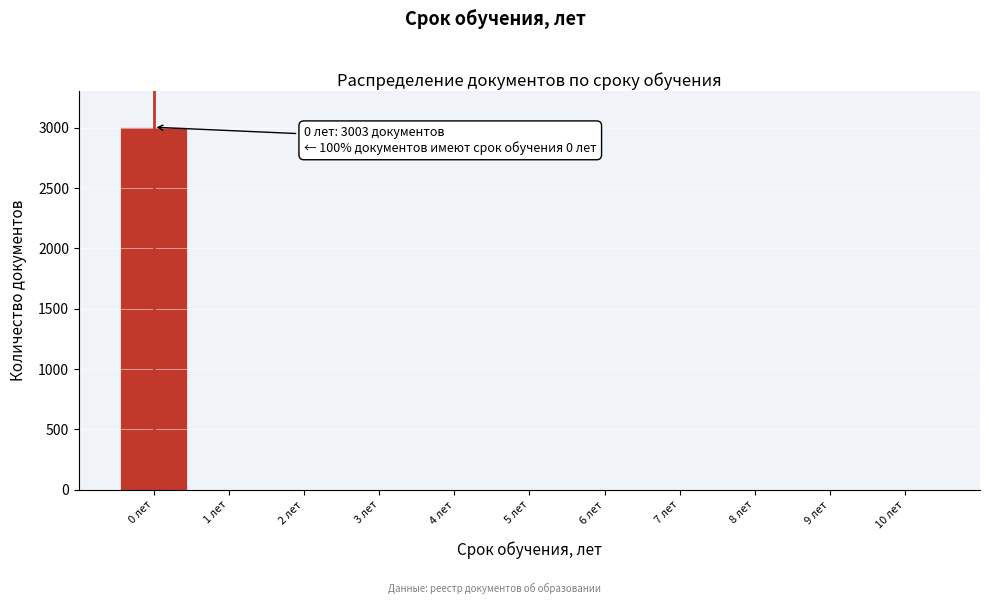

Reading left to right, extract all data points from this chart.

0 лет=3003	1 лет=0	2 лет=0	3 лет=0	4 лет=0	5 лет=0	6 лет=0	7 лет=0	8 лет=0	9 лет=0	10 лет=0